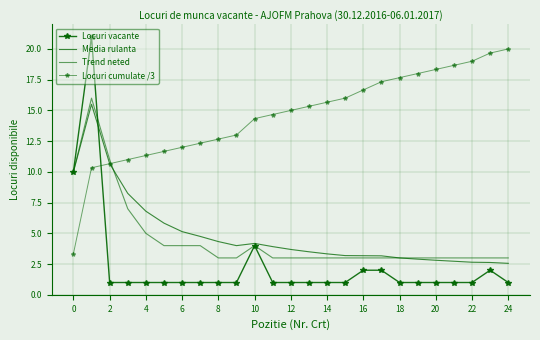

What is the difference between the maximum and minimum values in the Locuri vacante series?

20.0